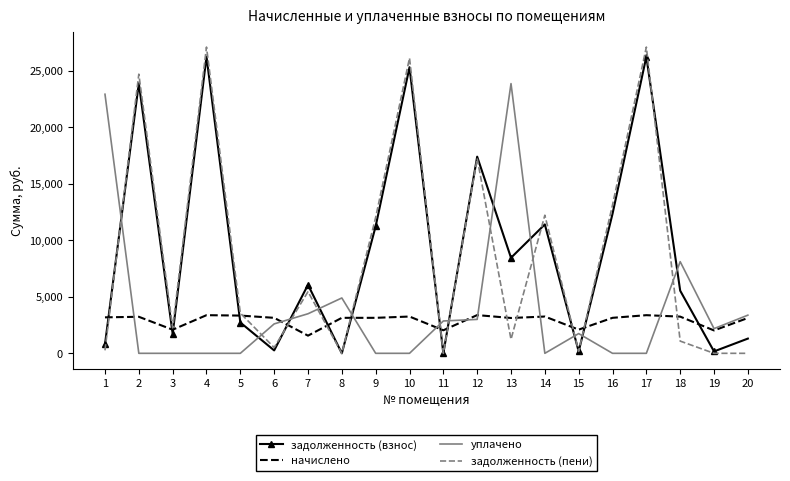

What is the total value across all series at 8?

8037.4